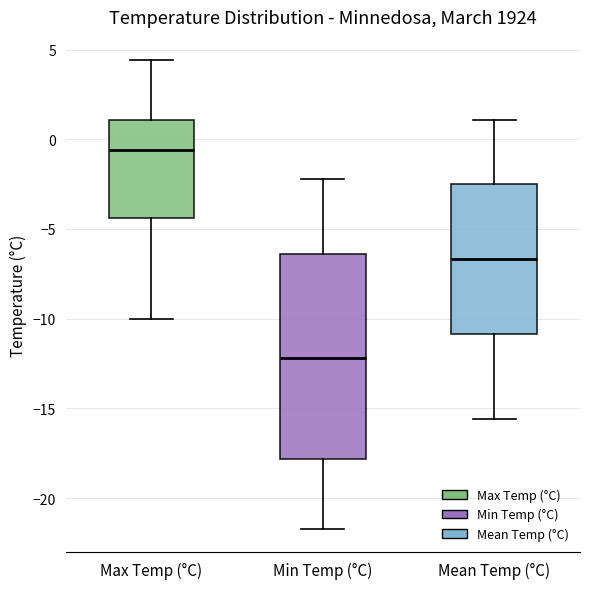

Where does the upper whisker of the box for Max Temp (°C) end on the y-axis? The values are not printed on the chart, so give them approximately, as read against the axis.

4.5